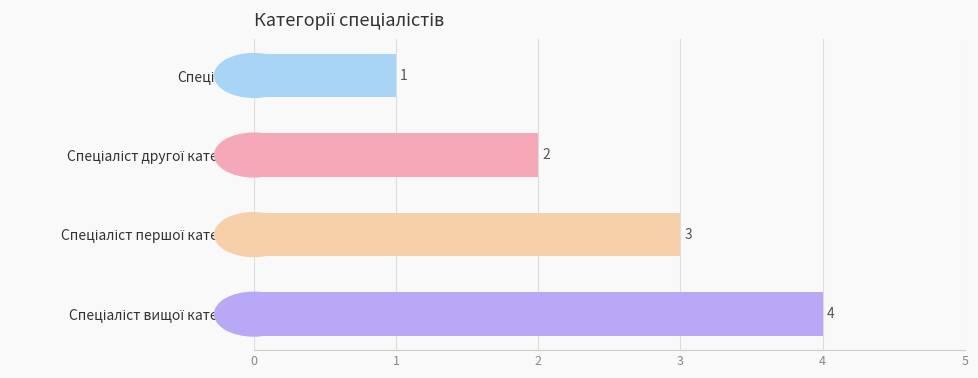

What is the maximum value shown in the chart?

4